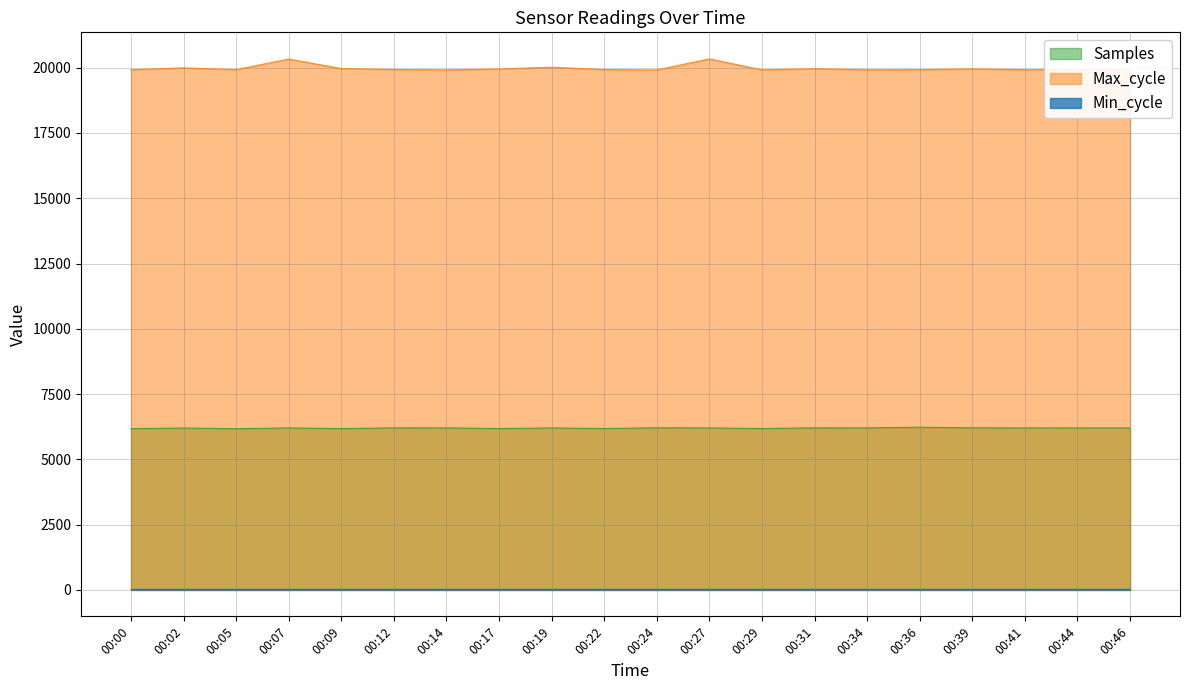

What is the greatest value displayed?

20339.0